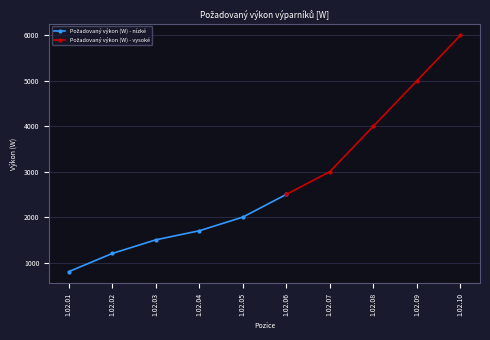

Which has a higher value, 1.02.01 or 1.02.10?

1.02.10